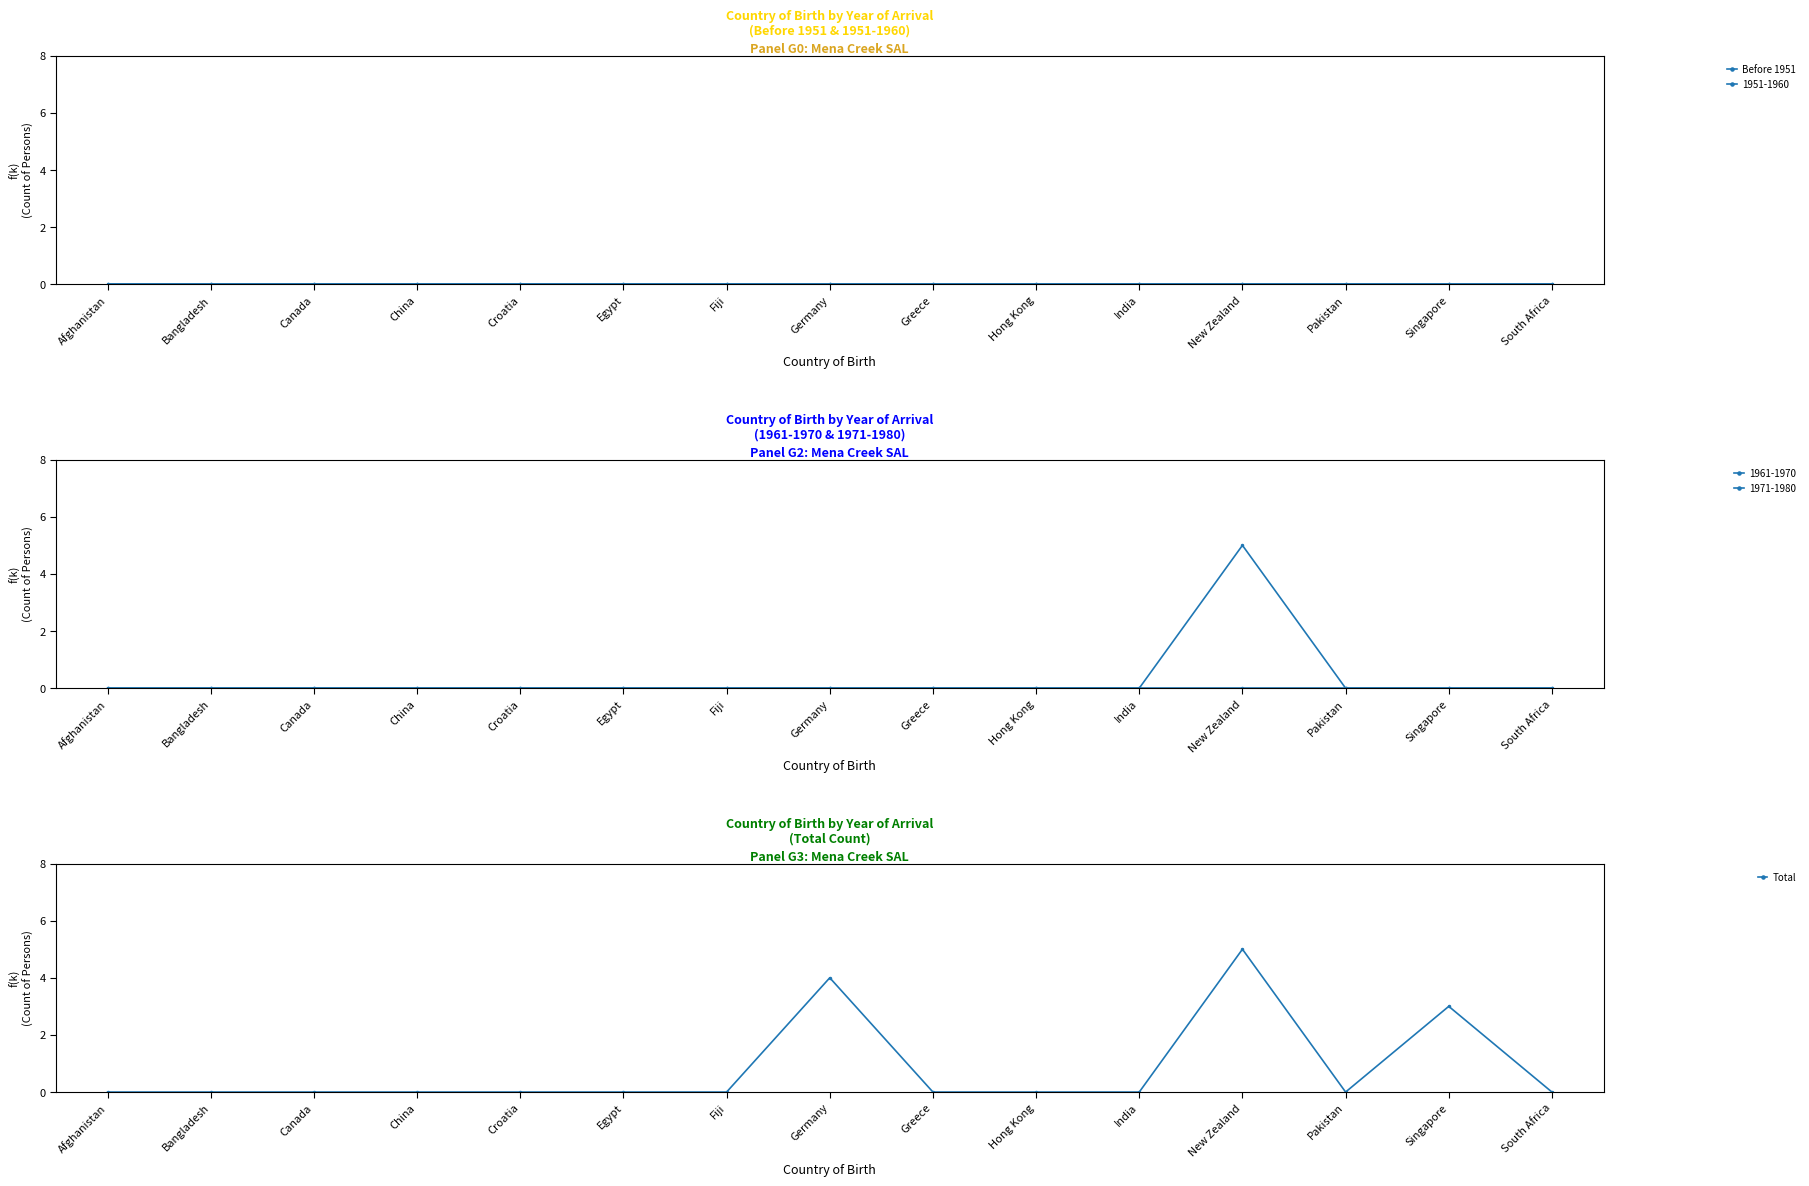

Reading left to right, extract all data points from this chart.

Before 1951: 0	0	0	0	0	0	0	0	0	0	0	0	0	0	0
Total: 0	0	0	0	0	0	0	4	0	0	0	5	0	3	0